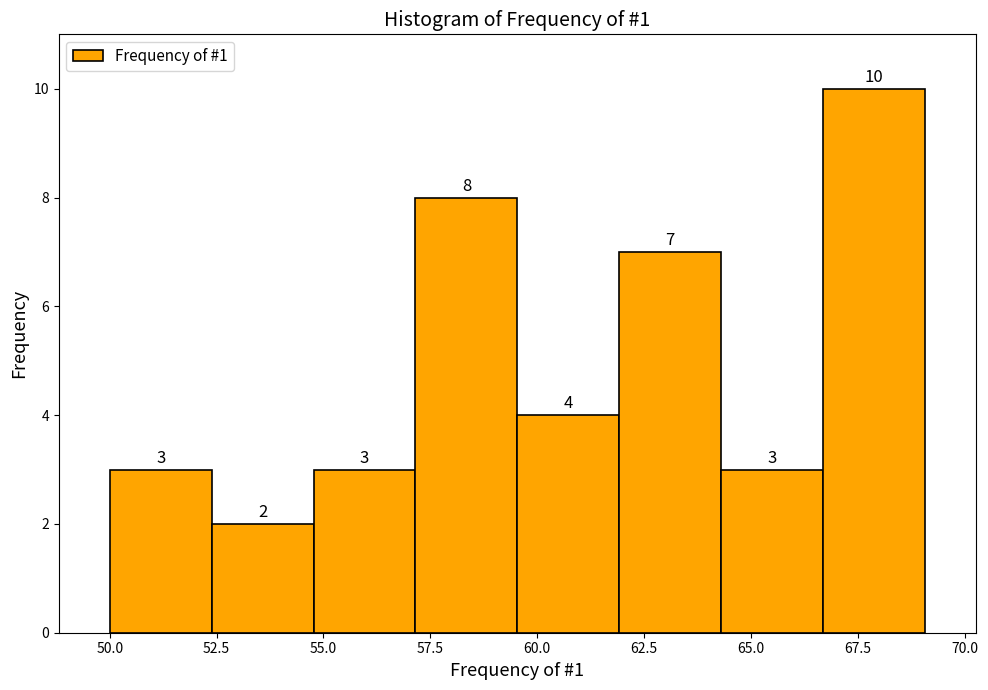

Which range on the x-axis has the tallest bar?

66.5 to 69.0